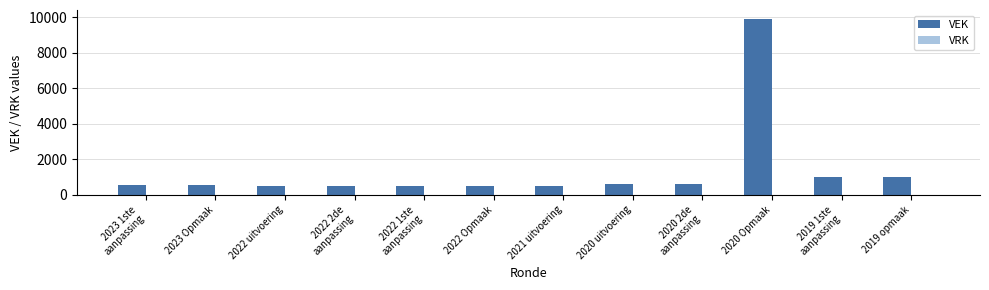

How many data points are less than 535?

5